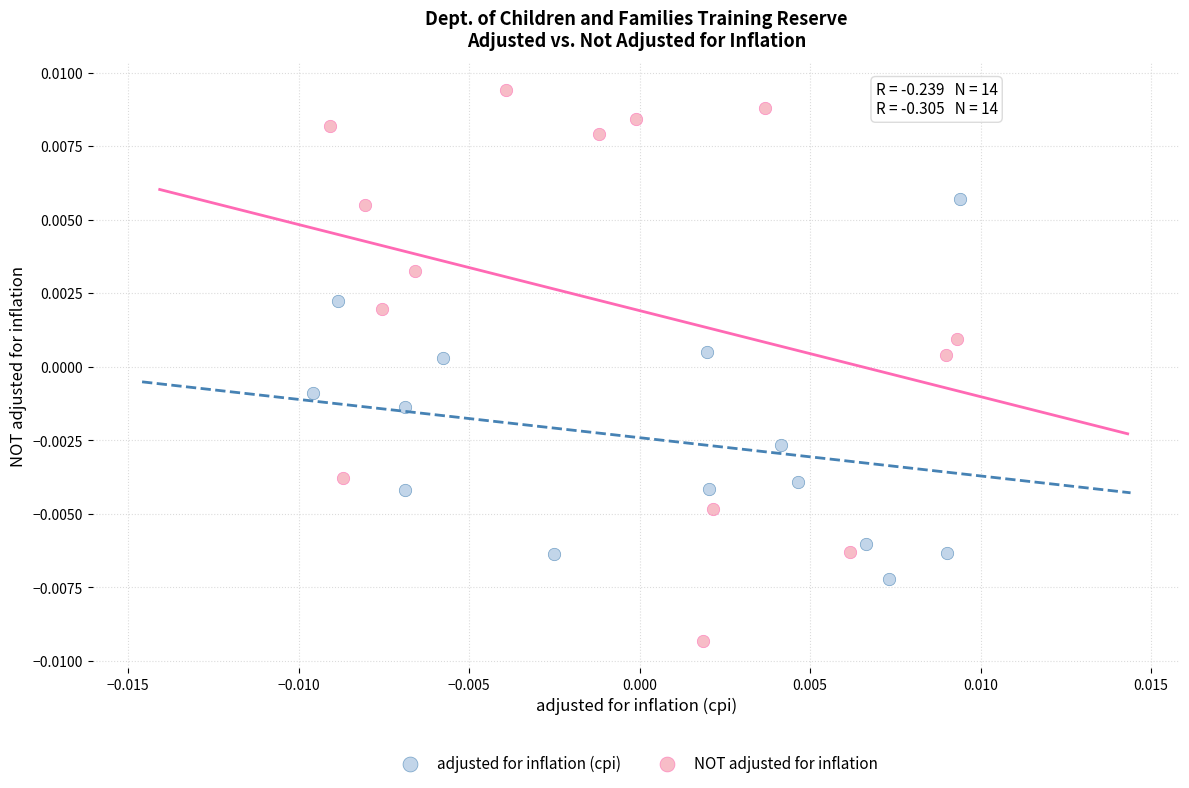

Which series reaches the minimum Y coordinate?

NOT adjusted for inflation